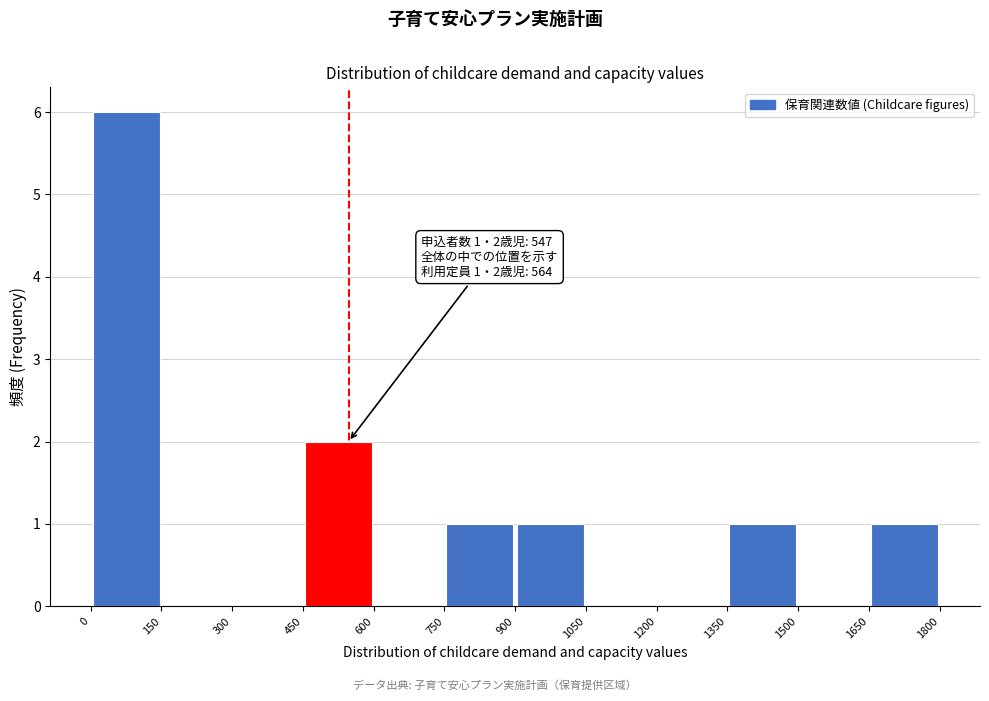

Over which range of the x-axis is the bar tallest?

0 to 150